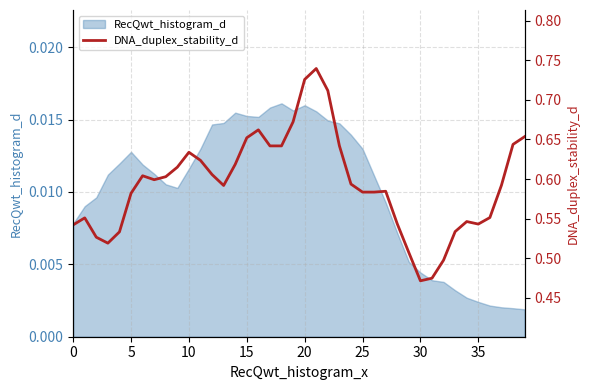

How many points are lower than both their immediate neighbors (excluding endpoints)?

5